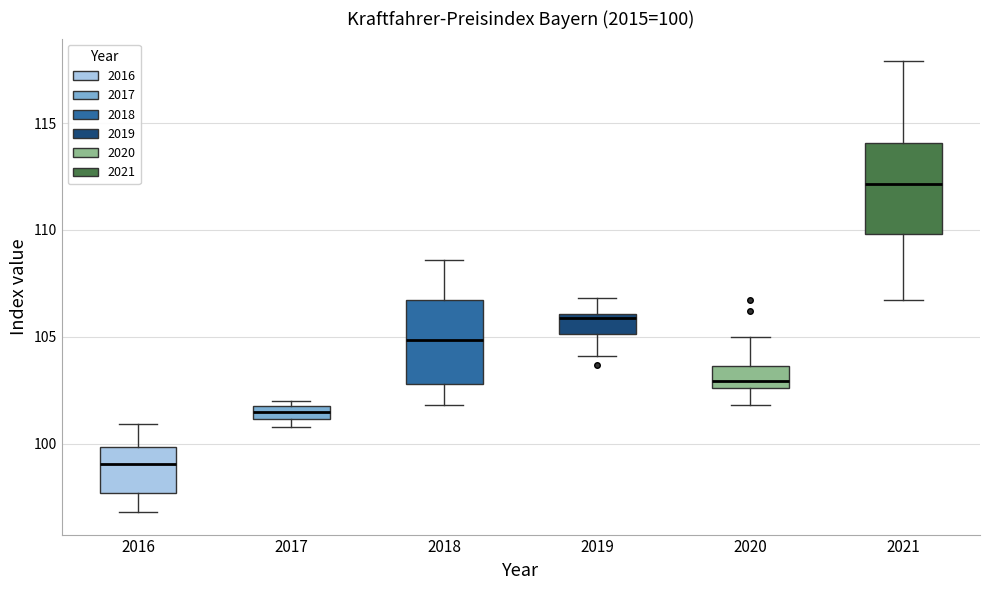

Which box has the highest median line?

2021